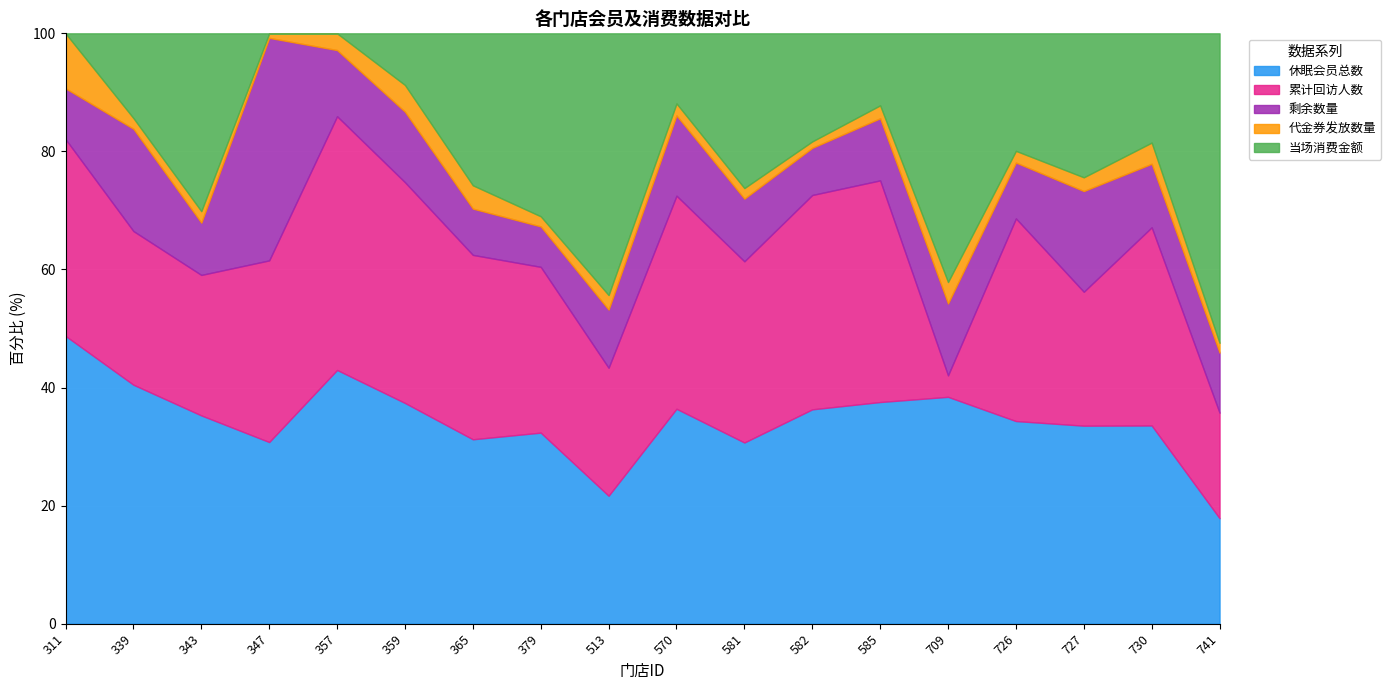

Where does the 代金券发放数量 series first go above 20?

311